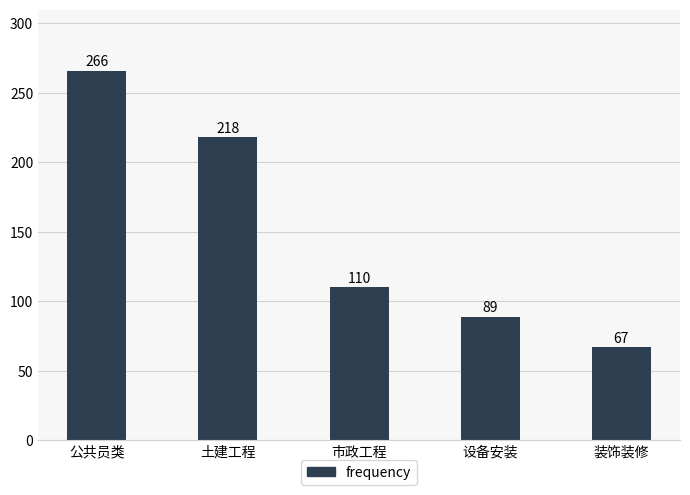

How many values are between 89 and 218?

3